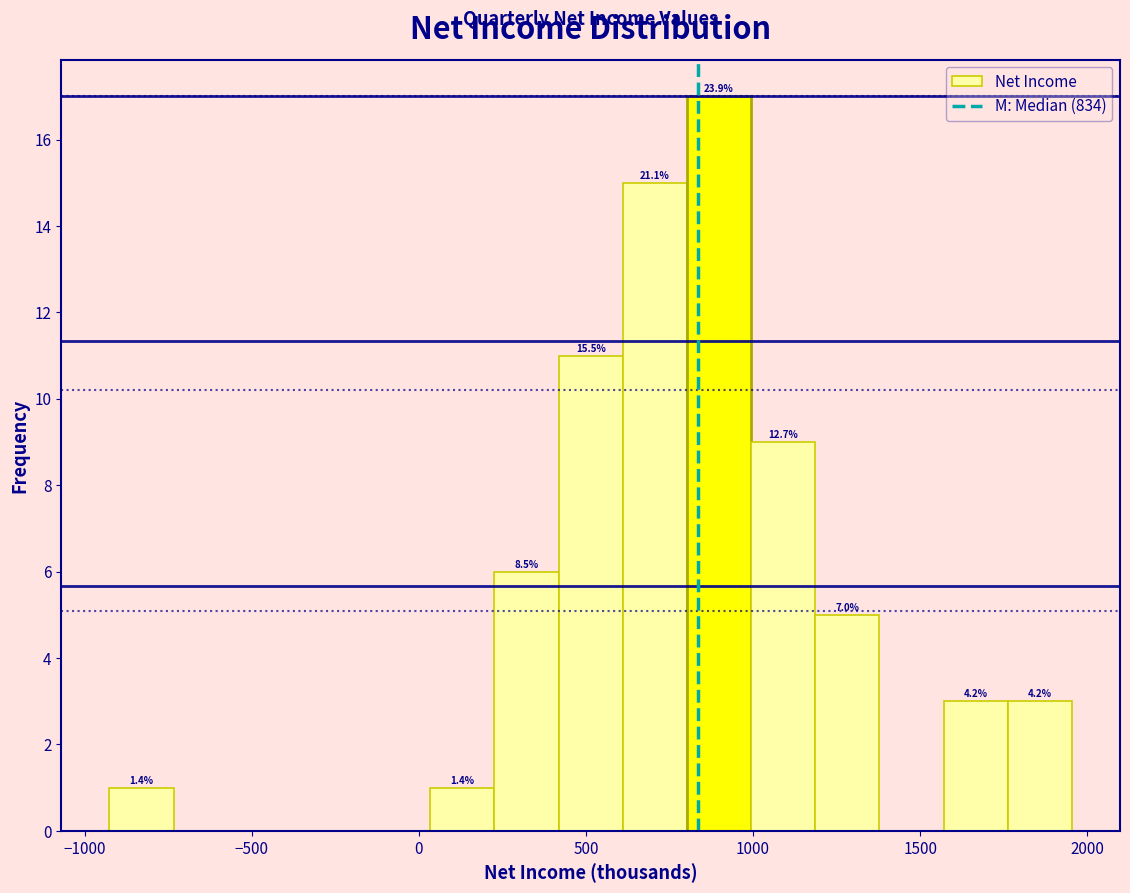

Around what value on the x-axis is the tallest bar? Give the approximate position of its centre, as read against the axis.

900